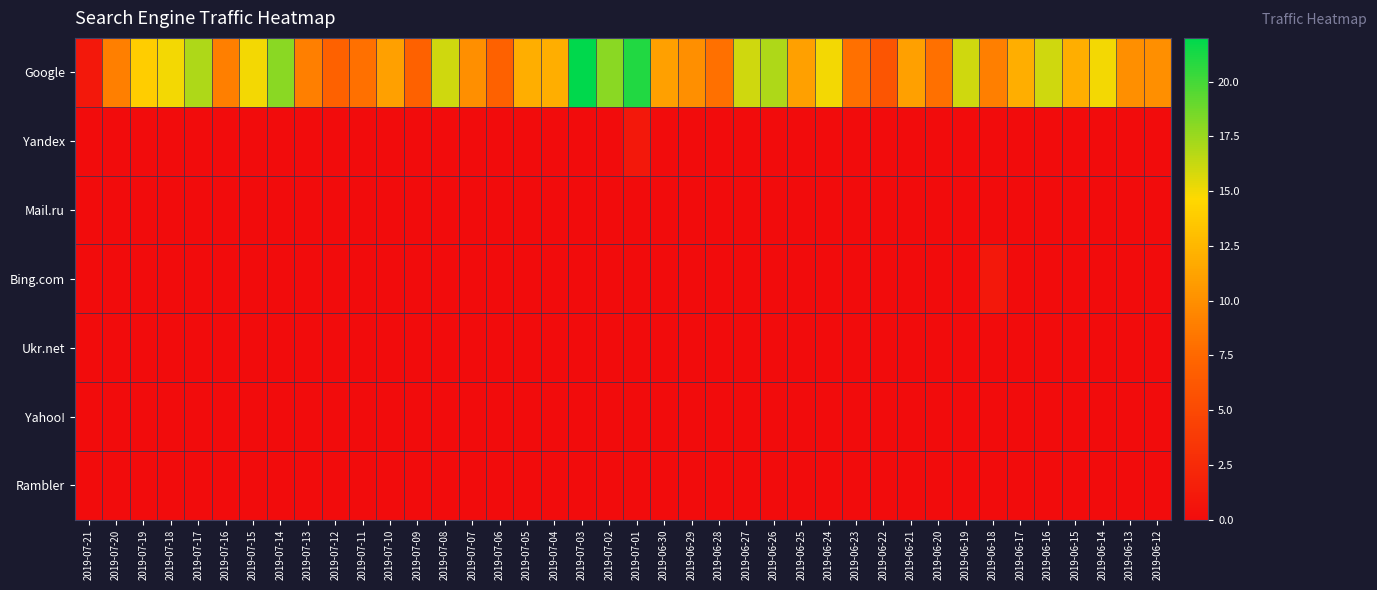

Reading right to left, list all the values displayed in this chart.

Google: 2019-06-12=10	2019-06-13=10	2019-06-14=15	2019-06-15=12	2019-06-16=16	2019-06-17=12	2019-06-18=9	2019-06-19=16	2019-06-20=8	2019-06-21=11	2019-06-22=6	2019-06-23=8	2019-06-24=15	2019-06-25=11	2019-06-26=17	2019-06-27=16	2019-06-28=8	2019-06-29=10	2019-06-30=11	2019-07-01=21	2019-07-02=18	2019-07-03=22	2019-07-04=12	2019-07-05=12	2019-07-06=7	2019-07-07=10	2019-07-08=16	2019-07-09=7	2019-07-10=11	2019-07-11=8	2019-07-12=7	2019-07-13=9	2019-07-14=18	2019-07-15=15	2019-07-16=9	2019-07-17=17	2019-07-18=15	2019-07-19=14	2019-07-20=9	2019-07-21=1
Yandex: 2019-06-12=0	2019-06-13=0	2019-06-14=0	2019-06-15=0	2019-06-16=0	2019-06-17=0	2019-06-18=0	2019-06-19=0	2019-06-20=0	2019-06-21=0	2019-06-22=0	2019-06-23=0	2019-06-24=0	2019-06-25=0	2019-06-26=0	2019-06-27=0	2019-06-28=0	2019-06-29=0	2019-06-30=0	2019-07-01=1	2019-07-02=0	2019-07-03=0	2019-07-04=0	2019-07-05=0	2019-07-06=0	2019-07-07=0	2019-07-08=0	2019-07-09=0	2019-07-10=0	2019-07-11=0	2019-07-12=0	2019-07-13=0	2019-07-14=0	2019-07-15=0	2019-07-16=0	2019-07-17=0	2019-07-18=0	2019-07-19=0	2019-07-20=0	2019-07-21=0
Mail.ru: 2019-06-12=0	2019-06-13=0	2019-06-14=0	2019-06-15=0	2019-06-16=0	2019-06-17=0	2019-06-18=0	2019-06-19=0	2019-06-20=0	2019-06-21=0	2019-06-22=0	2019-06-23=0	2019-06-24=0	2019-06-25=0	2019-06-26=0	2019-06-27=0	2019-06-28=0	2019-06-29=0	2019-06-30=0	2019-07-01=0	2019-07-02=0	2019-07-03=0	2019-07-04=0	2019-07-05=0	2019-07-06=0	2019-07-07=0	2019-07-08=0	2019-07-09=0	2019-07-10=0	2019-07-11=0	2019-07-12=0	2019-07-13=0	2019-07-14=0	2019-07-15=0	2019-07-16=0	2019-07-17=0	2019-07-18=0	2019-07-19=0	2019-07-20=0	2019-07-21=0
Bing.com: 2019-06-12=0	2019-06-13=0	2019-06-14=0	2019-06-15=0	2019-06-16=0	2019-06-17=0	2019-06-18=1	2019-06-19=0	2019-06-20=0	2019-06-21=0	2019-06-22=0	2019-06-23=0	2019-06-24=0	2019-06-25=0	2019-06-26=0	2019-06-27=0	2019-06-28=0	2019-06-29=0	2019-06-30=0	2019-07-01=0	2019-07-02=0	2019-07-03=0	2019-07-04=0	2019-07-05=0	2019-07-06=0	2019-07-07=0	2019-07-08=0	2019-07-09=0	2019-07-10=0	2019-07-11=0	2019-07-12=0	2019-07-13=0	2019-07-14=0	2019-07-15=0	2019-07-16=0	2019-07-17=0	2019-07-18=0	2019-07-19=0	2019-07-20=0	2019-07-21=0
Ukr.net: 2019-06-12=0	2019-06-13=0	2019-06-14=0	2019-06-15=0	2019-06-16=0	2019-06-17=0	2019-06-18=0	2019-06-19=0	2019-06-20=0	2019-06-21=0	2019-06-22=0	2019-06-23=0	2019-06-24=0	2019-06-25=0	2019-06-26=0	2019-06-27=0	2019-06-28=0	2019-06-29=0	2019-06-30=0	2019-07-01=0	2019-07-02=0	2019-07-03=0	2019-07-04=0	2019-07-05=0	2019-07-06=0	2019-07-07=0	2019-07-08=0	2019-07-09=0	2019-07-10=0	2019-07-11=0	2019-07-12=0	2019-07-13=0	2019-07-14=0	2019-07-15=0	2019-07-16=0	2019-07-17=0	2019-07-18=0	2019-07-19=0	2019-07-20=0	2019-07-21=0
Yahoo!: 2019-06-12=0	2019-06-13=0	2019-06-14=0	2019-06-15=0	2019-06-16=0	2019-06-17=0	2019-06-18=0	2019-06-19=0	2019-06-20=0	2019-06-21=0	2019-06-22=0	2019-06-23=0	2019-06-24=0	2019-06-25=0	2019-06-26=0	2019-06-27=0	2019-06-28=0	2019-06-29=0	2019-06-30=0	2019-07-01=0	2019-07-02=0	2019-07-03=0	2019-07-04=0	2019-07-05=0	2019-07-06=0	2019-07-07=0	2019-07-08=0	2019-07-09=0	2019-07-10=0	2019-07-11=0	2019-07-12=0	2019-07-13=0	2019-07-14=0	2019-07-15=0	2019-07-16=0	2019-07-17=0	2019-07-18=0	2019-07-19=0	2019-07-20=0	2019-07-21=0
Rambler: 2019-06-12=0	2019-06-13=0	2019-06-14=0	2019-06-15=0	2019-06-16=0	2019-06-17=0	2019-06-18=0	2019-06-19=0	2019-06-20=0	2019-06-21=0	2019-06-22=0	2019-06-23=0	2019-06-24=0	2019-06-25=0	2019-06-26=0	2019-06-27=0	2019-06-28=0	2019-06-29=0	2019-06-30=0	2019-07-01=0	2019-07-02=0	2019-07-03=0	2019-07-04=0	2019-07-05=0	2019-07-06=0	2019-07-07=0	2019-07-08=0	2019-07-09=0	2019-07-10=0	2019-07-11=0	2019-07-12=0	2019-07-13=0	2019-07-14=0	2019-07-15=0	2019-07-16=0	2019-07-17=0	2019-07-18=0	2019-07-19=0	2019-07-20=0	2019-07-21=0